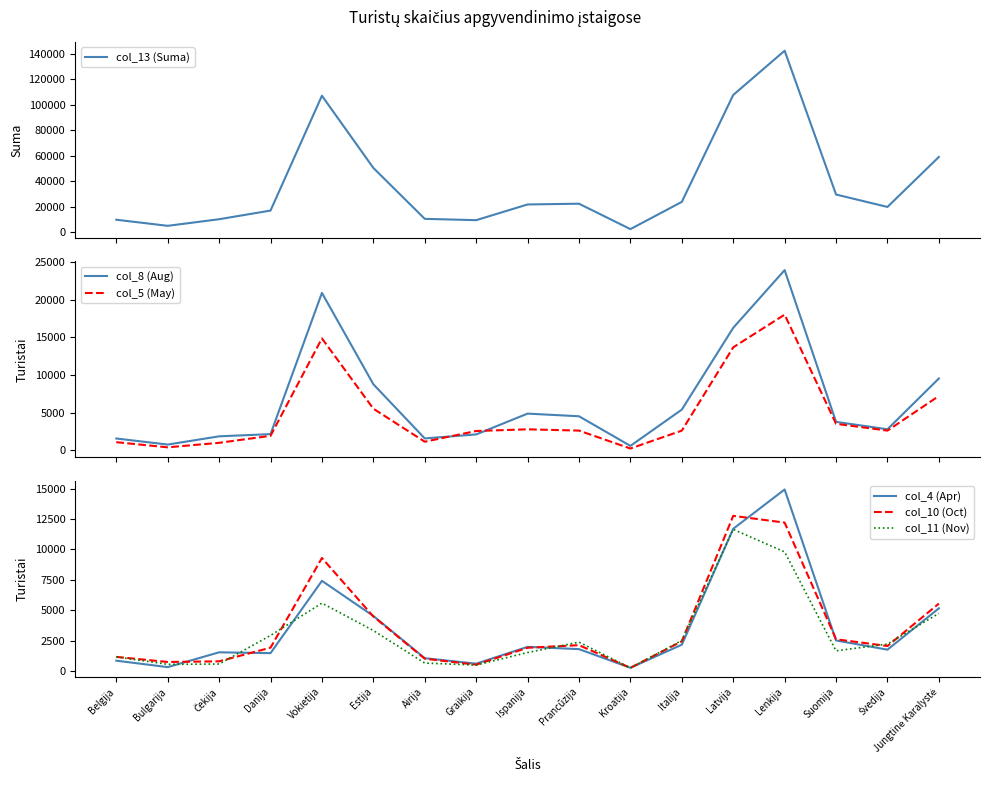

Which series has the largest total across all categories?

col_13 (Suma)